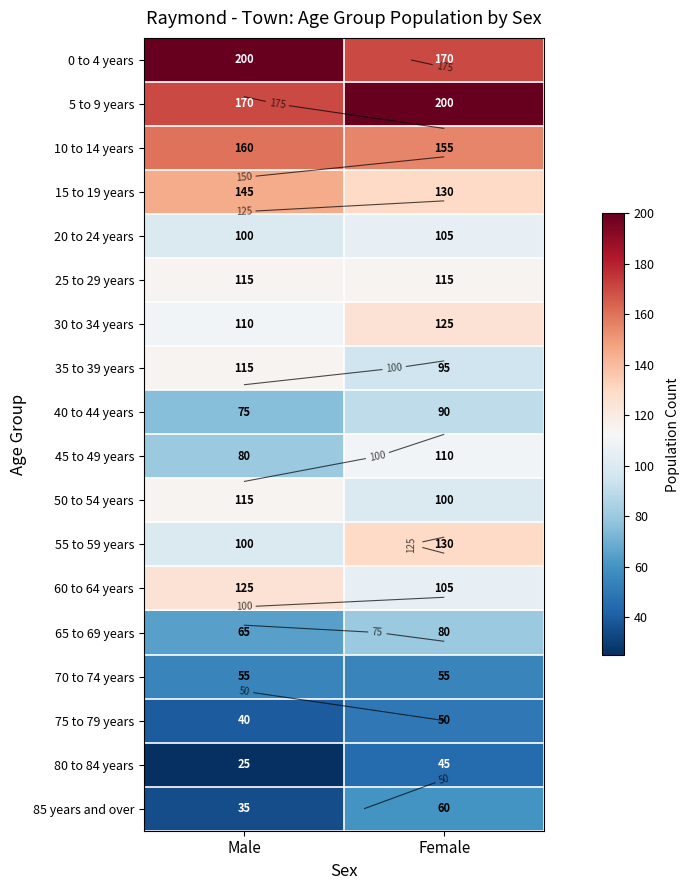

At which category is the sum across all series the highest?

Female